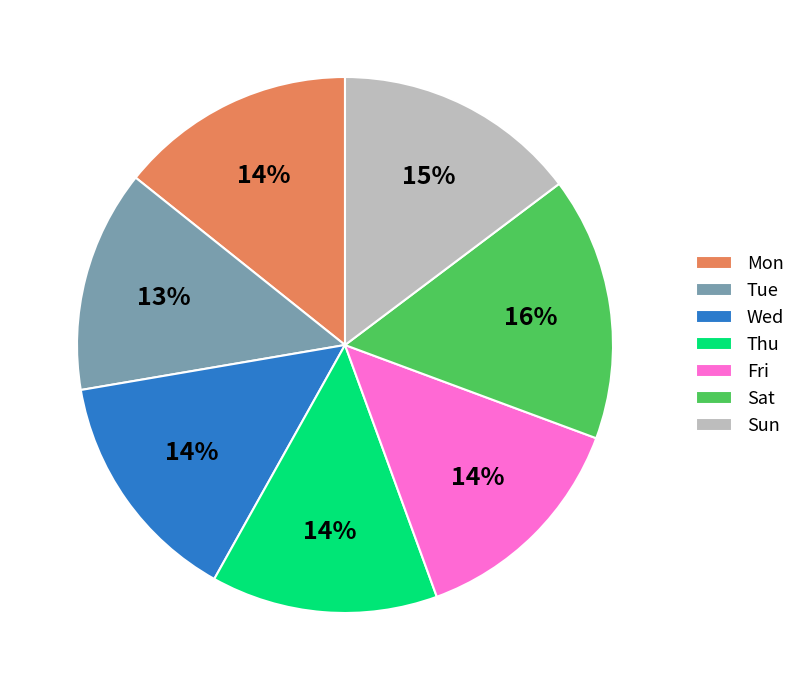

Approximately how many times larger is the value at Wed compared to Mon?

1.0